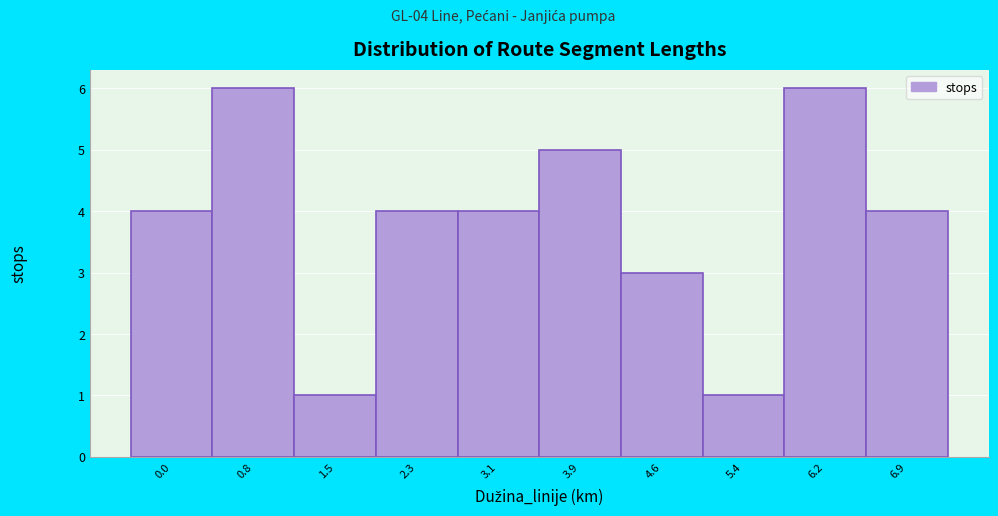

Reading left to right, transcribe all the data shown in this chart.

4	6	1	4	4	5	3	1	6	4